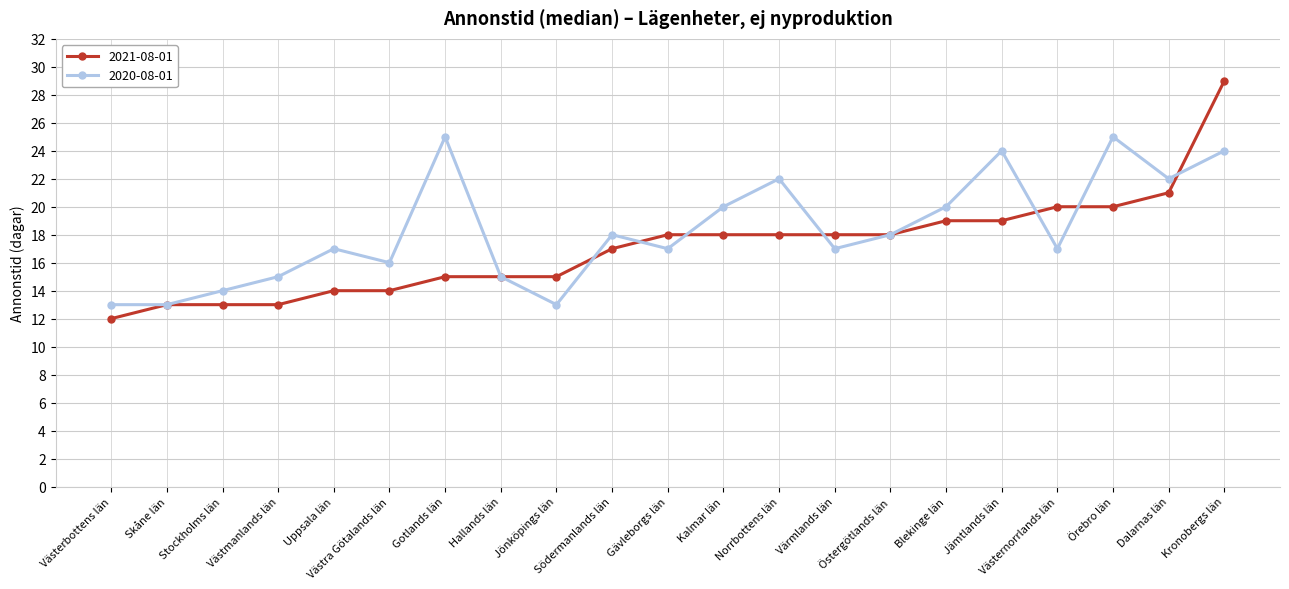

Which series has the widest spread of values?

2021-08-01